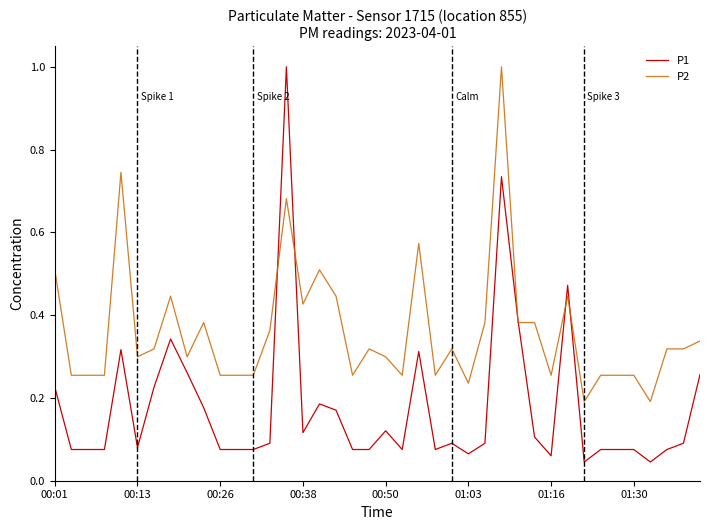

Which series has the largest total across all categories?

P2